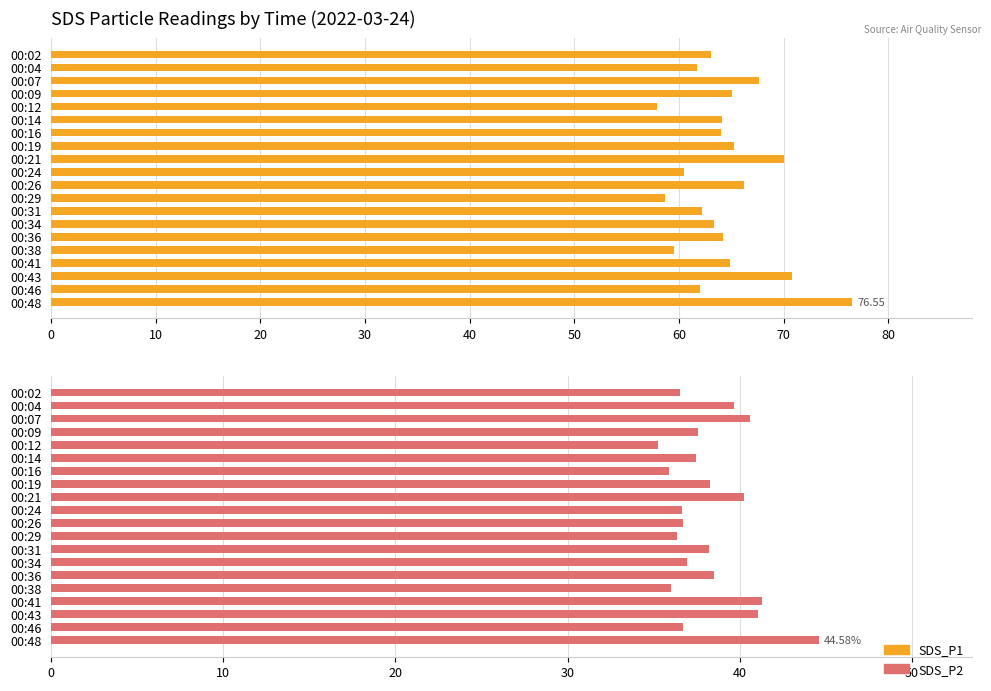

Are the bars grouped side by side (vs. stacked)?

Yes